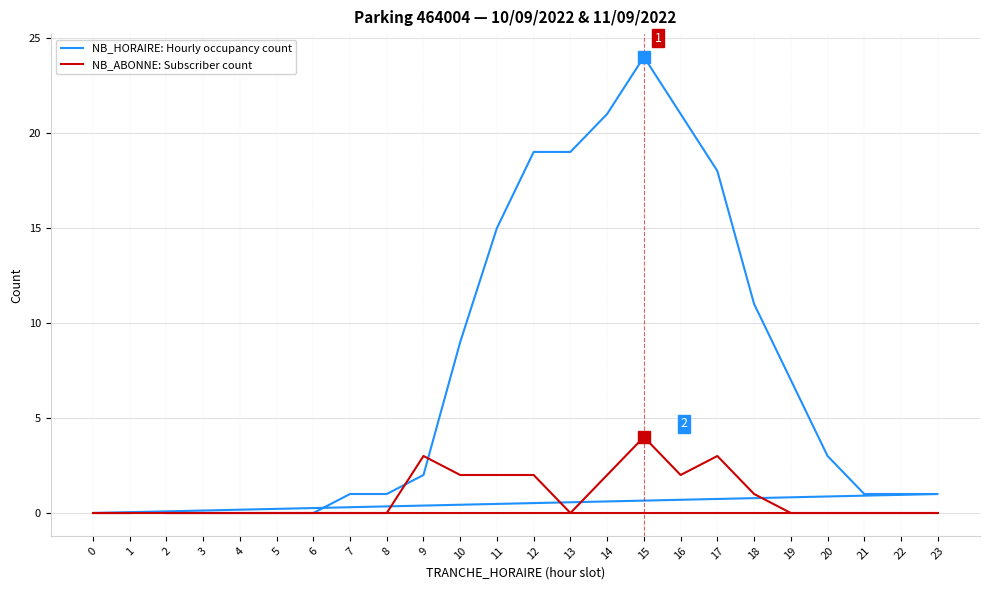

Rank the series by their average value, from lowest to highest.

NB_ABONNE: Subscriber count, NB_HORAIRE: Hourly occupancy count